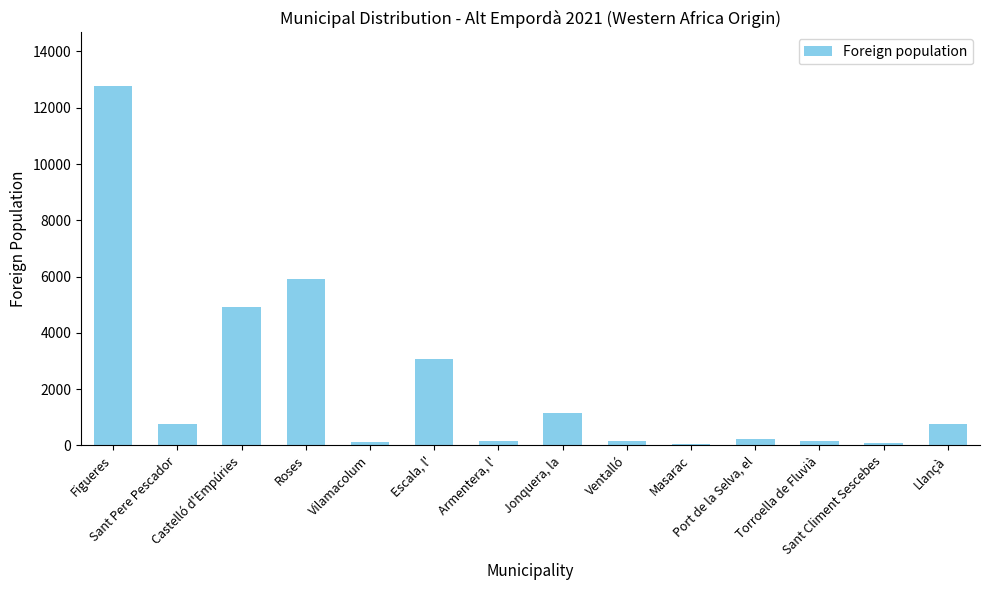

What is the difference between the values at Torroella de Fluvià and Jonquera, la?

973